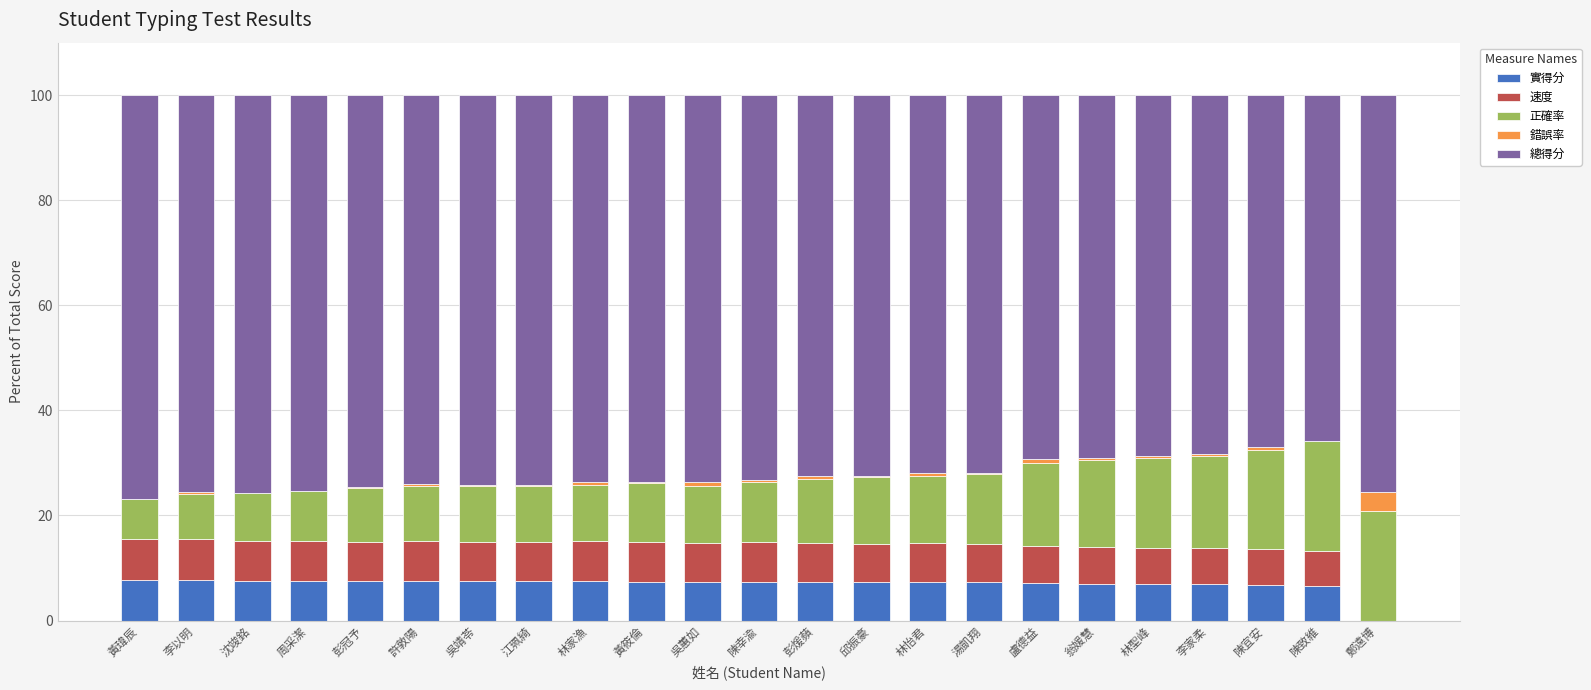

How many series are shown in this chart?

5